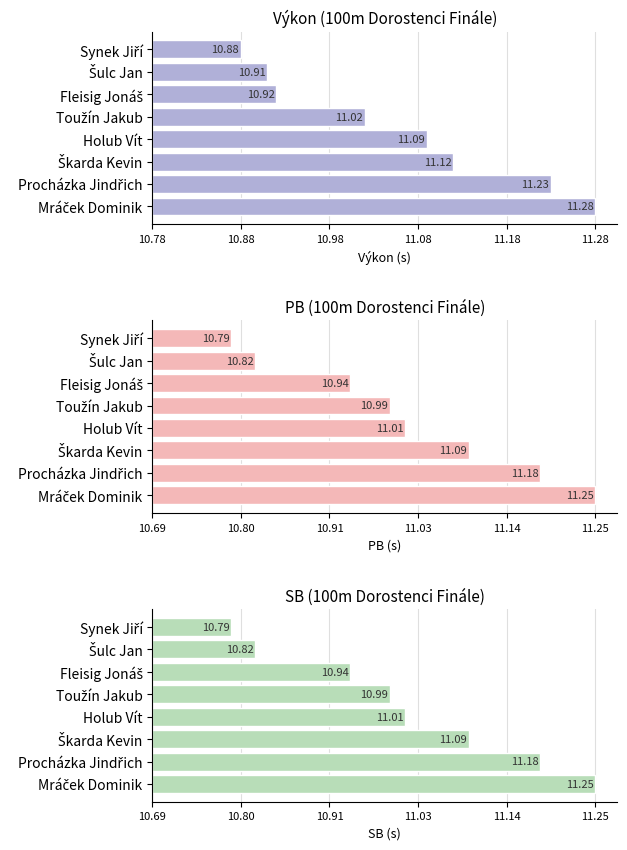

Rank the series at Synek Jiří from lowest to highest value.

Výkon, PB, SB